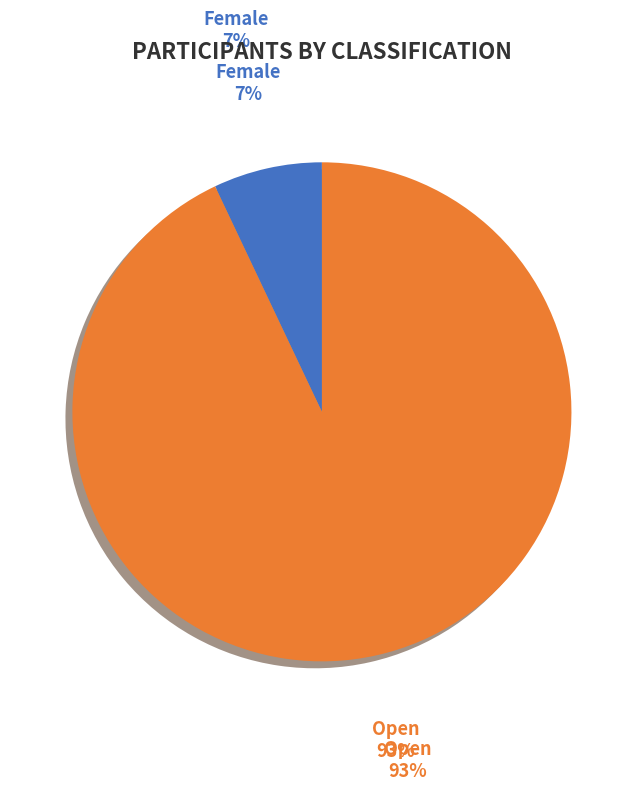

Does Female represent more than half of the total?

No